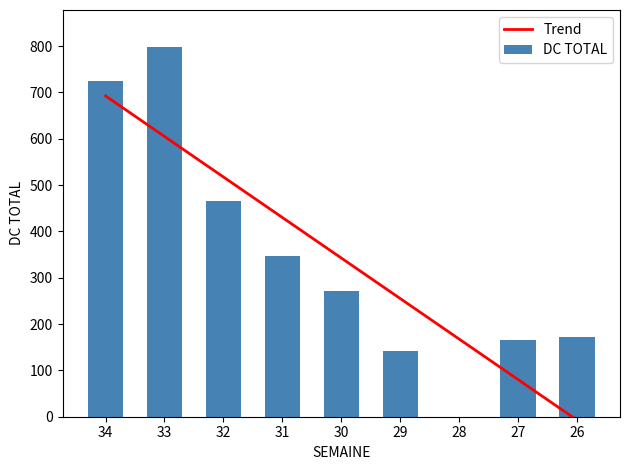

Reading right to left, list all the values displayed in this chart.

Trend: 26=-7.2	27=80.2	28=167.7	29=255.1	30=342.6	31=430.0	32=517.5	33=604.9	34=692.4
DC TOTAL: 26=171.0	27=165.0	28=0.0	29=141.0	30=272.0	31=347.0	32=465.0	33=798.0	34=724.0